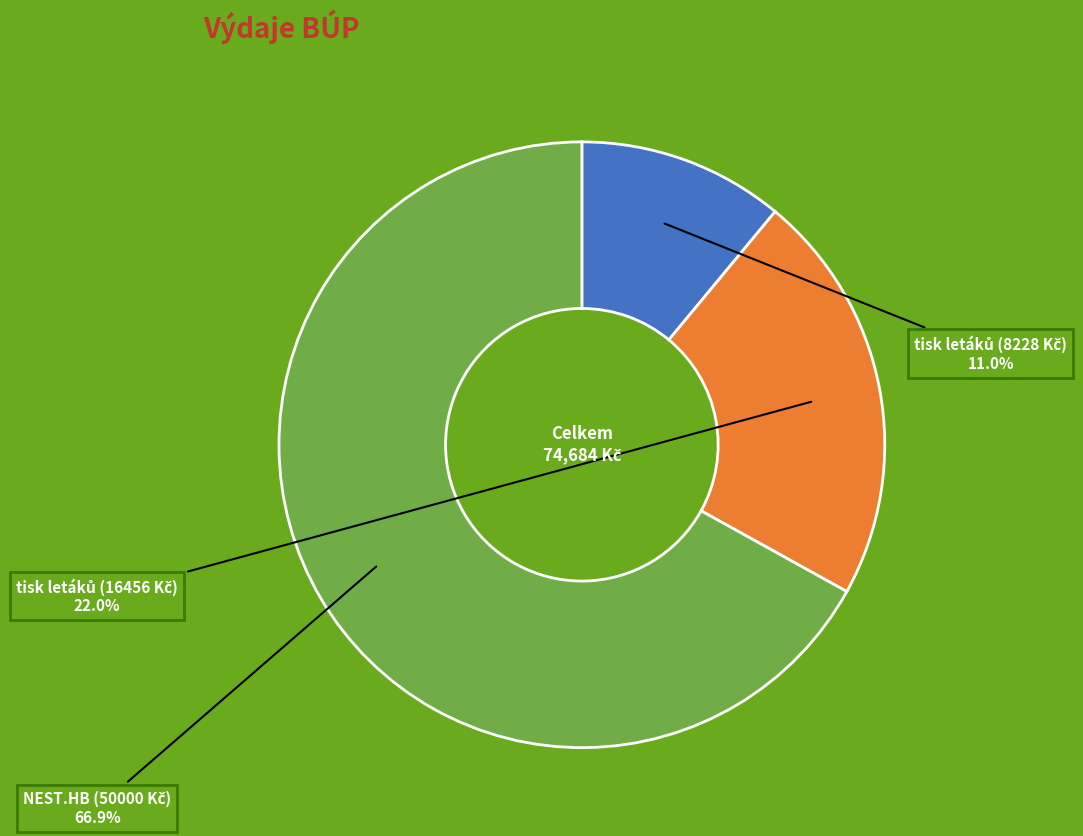

How many slices are in this pie chart?

3